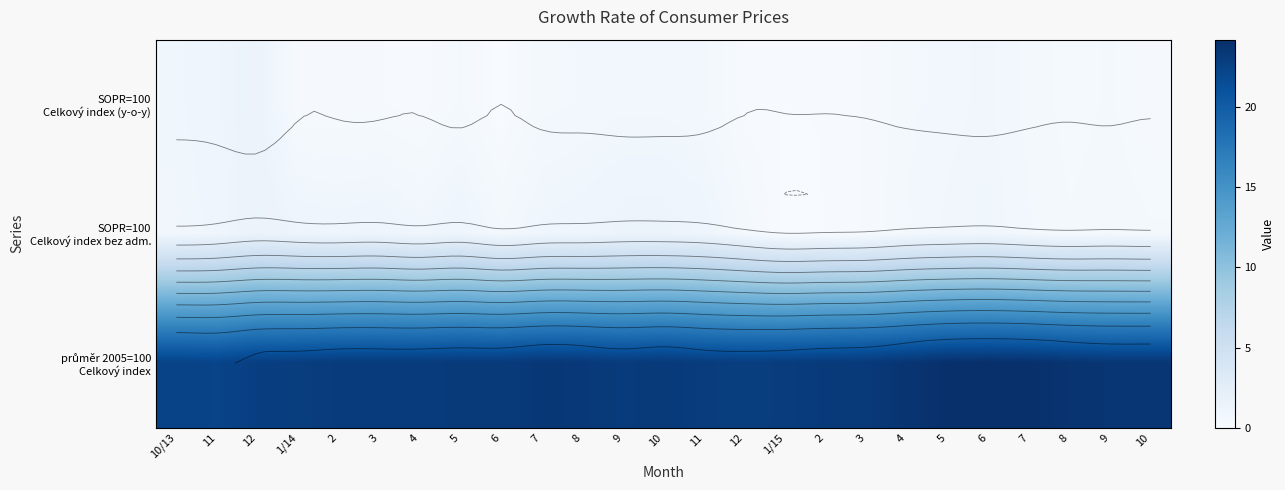

Which has a higher value, 9 or 7?

9